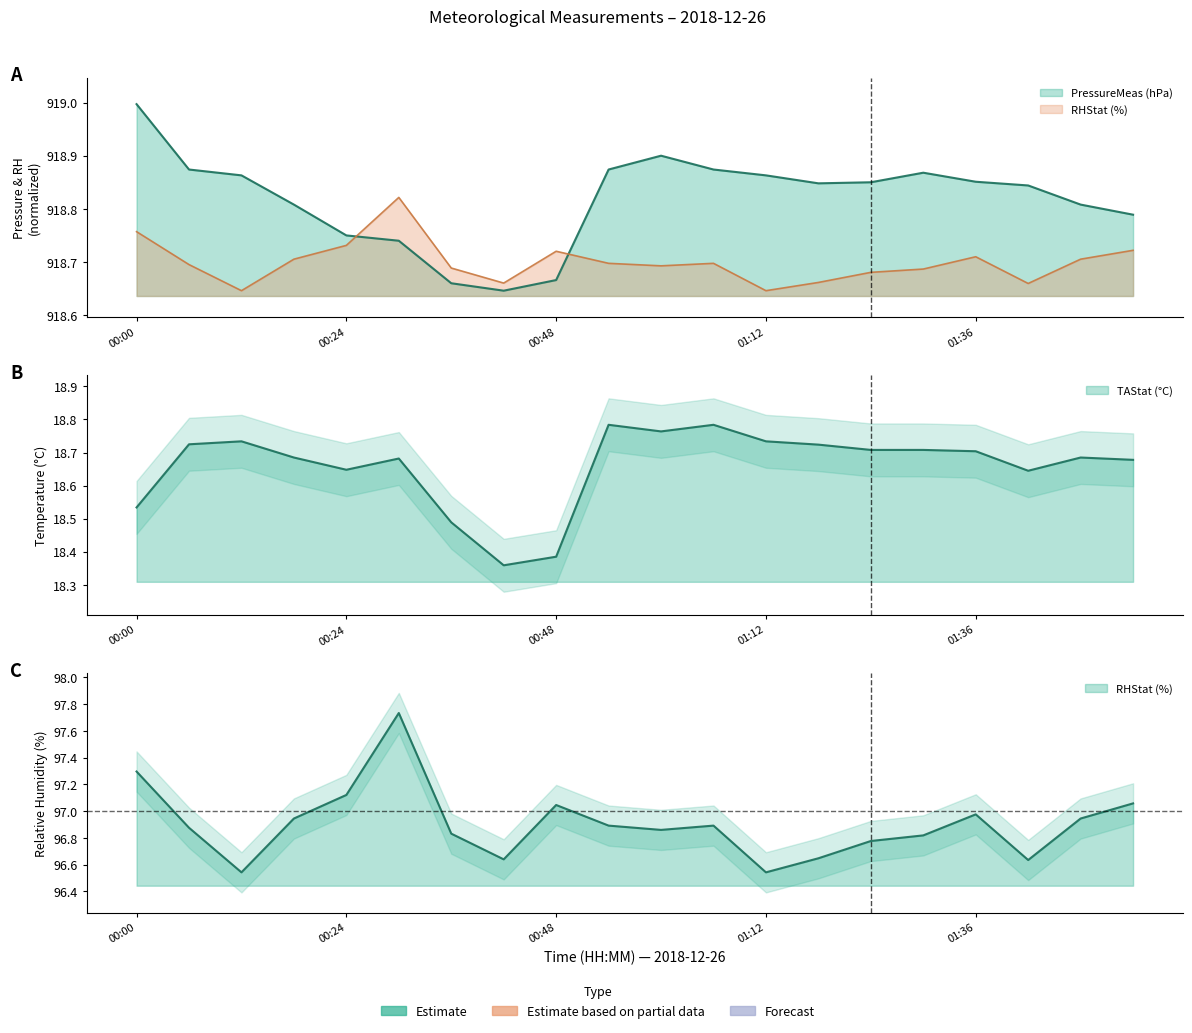

What is the sum of all RHStat (%) values?

1938.1